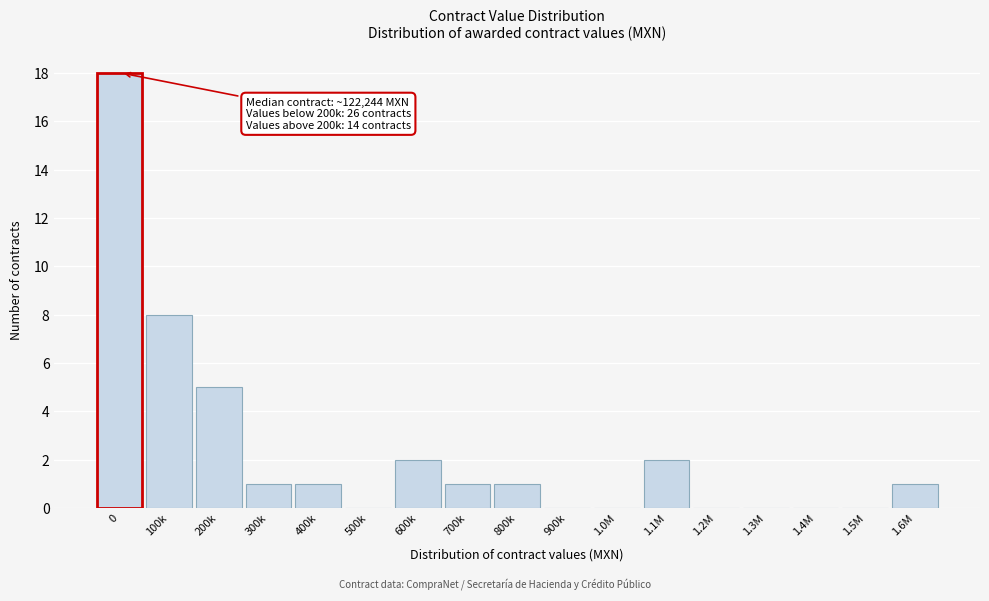

Reading left to right, list all the values displayed in this chart.

0=18	100k=8	200k=5	300k=1	400k=1	500k=0	600k=2	700k=1	800k=1	900k=0	1.0M=0	1.1M=2	1.2M=0	1.3M=0	1.4M=0	1.5M=0	1.6M=1